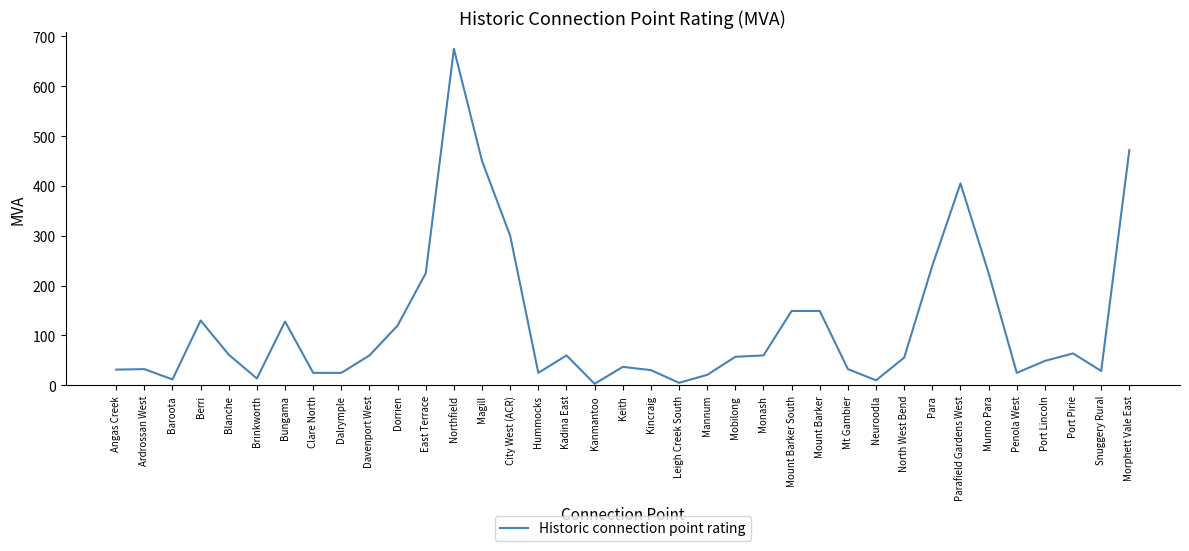

What position from the right is Kincraig?

18